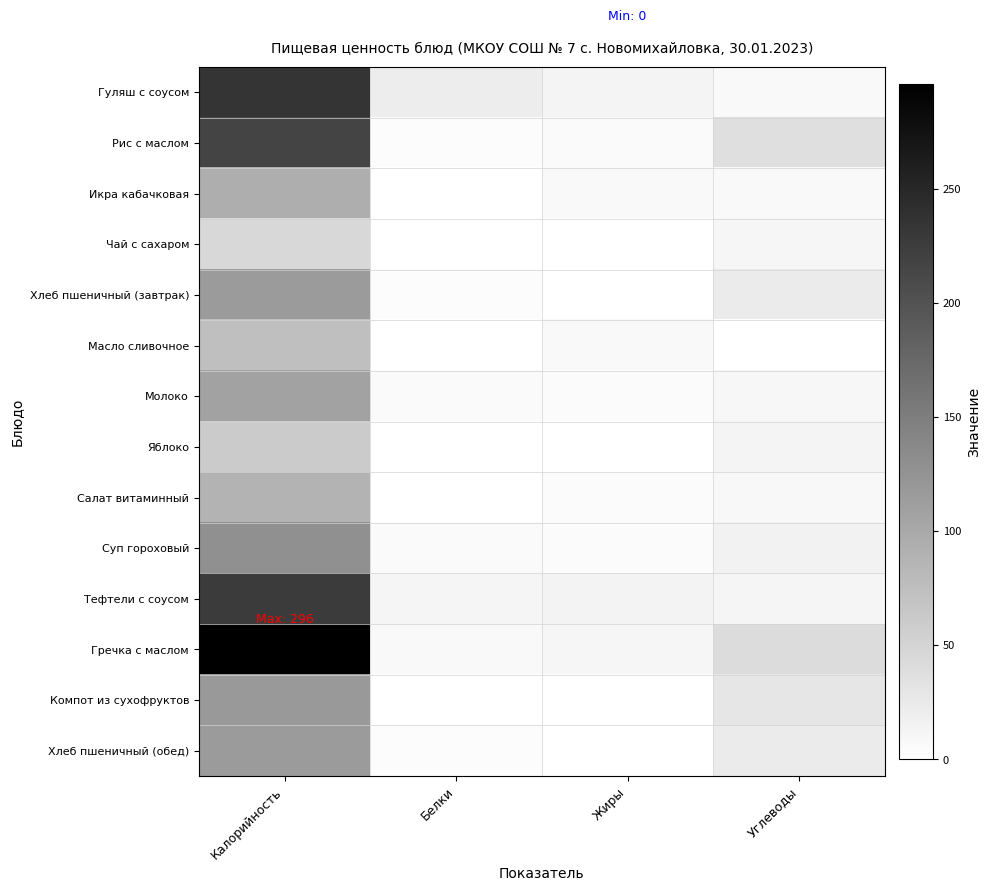

Between Калорийность and Жиры, which series saw the biggest shift?

Гречка с маслом